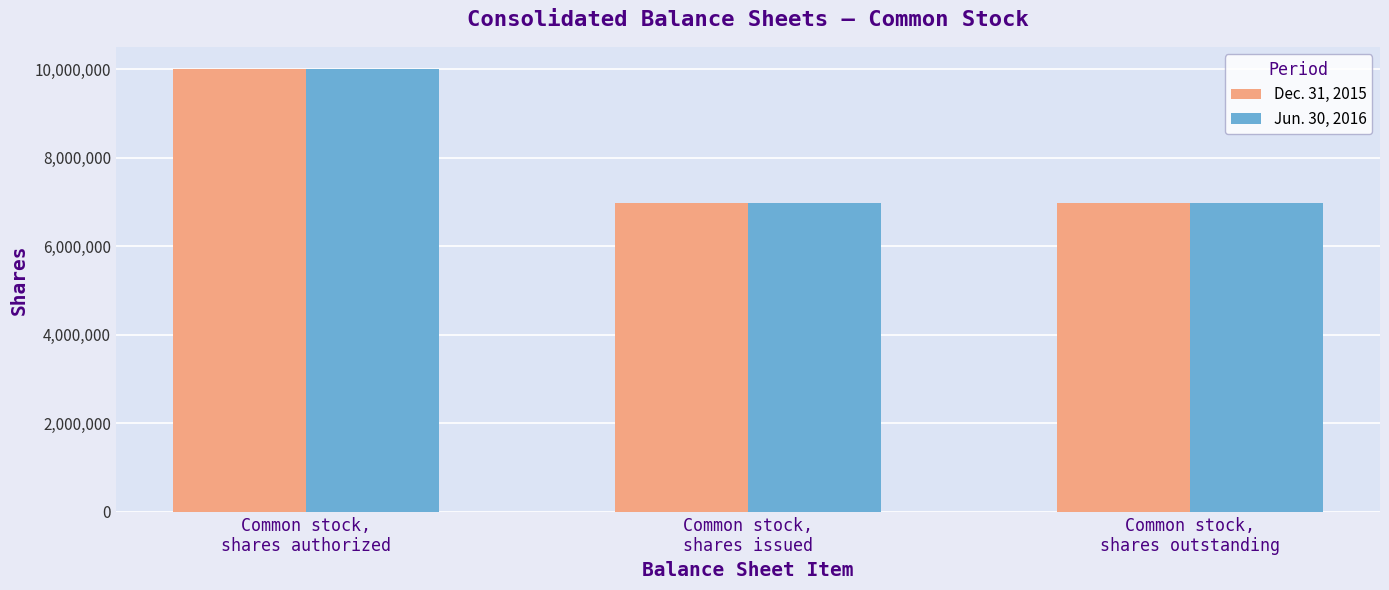

Reading left to right, transcribe all the data shown in this chart.

Dec. 31, 2015: 10000000	6962139	6962139
Jun. 30, 2016: 10000000	6978217	6978217